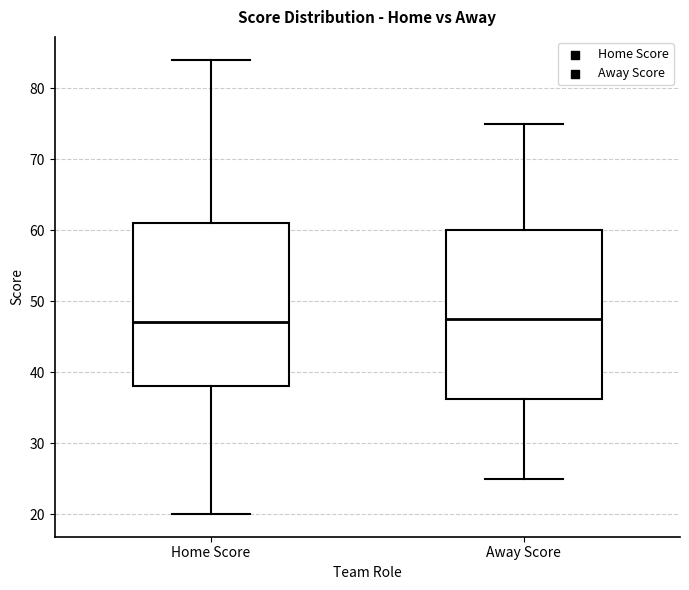

Where is the lower edge of the box for Away Score on the y-axis? The values are not printed on the chart, so give them approximately, as read against the axis.

36